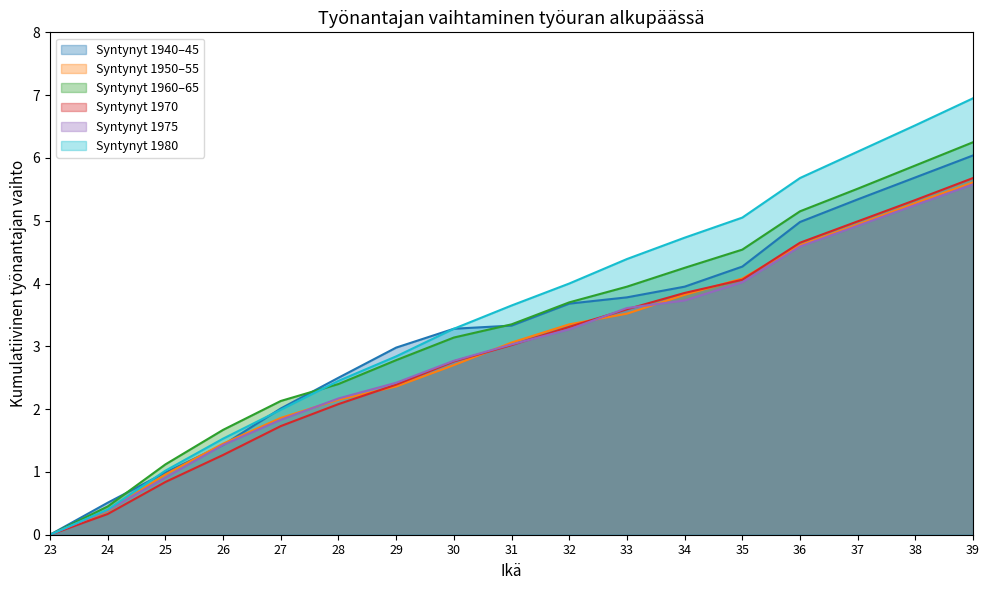

What is the total value across all series at 36?

29.7